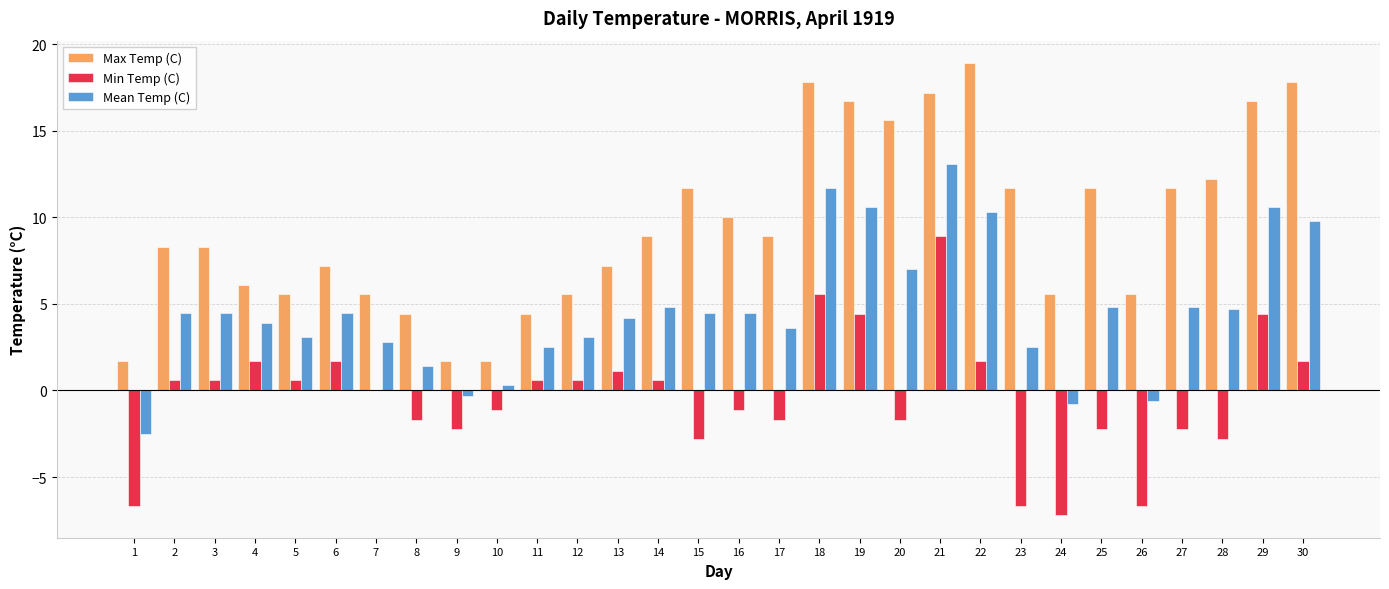

At which label does Min Temp (C) reach its peak?

21